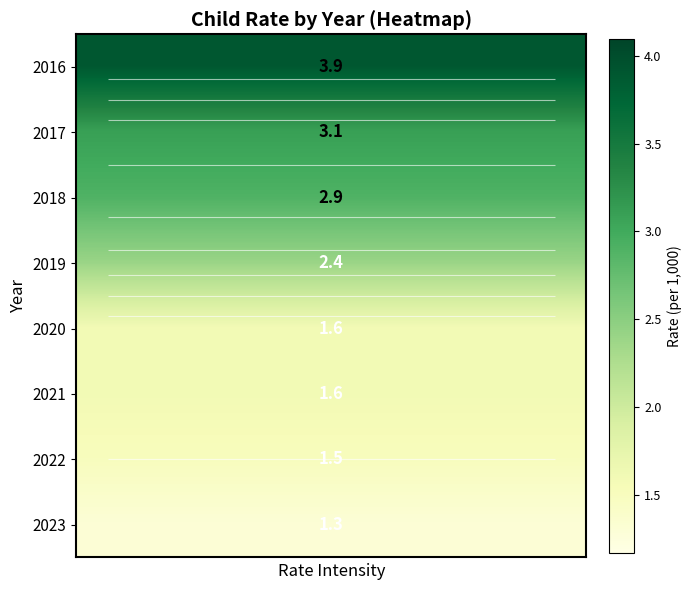

Between 6 and 0, which is larger?

6